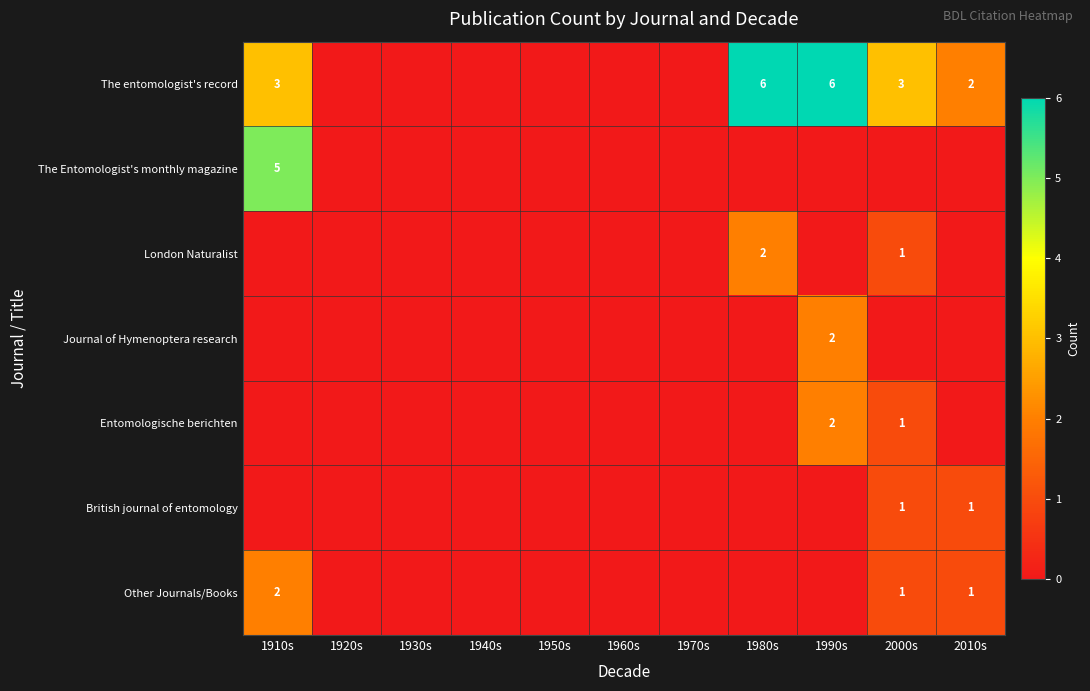

True or false: Journal of Hymenoptera research has a value of 2 at 1990s.

True